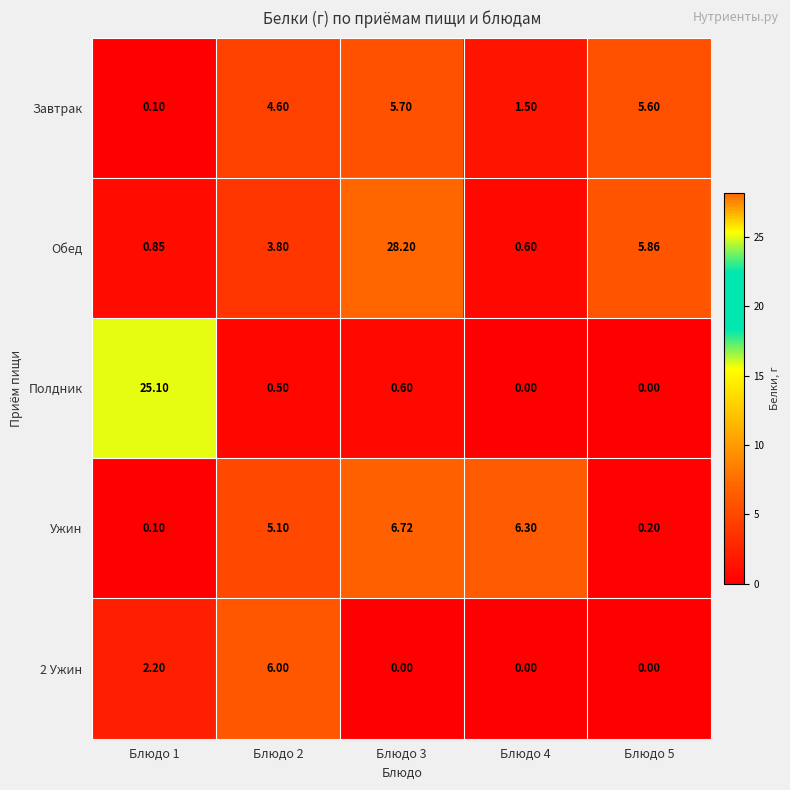

Which series has the largest total across all categories?

Обед